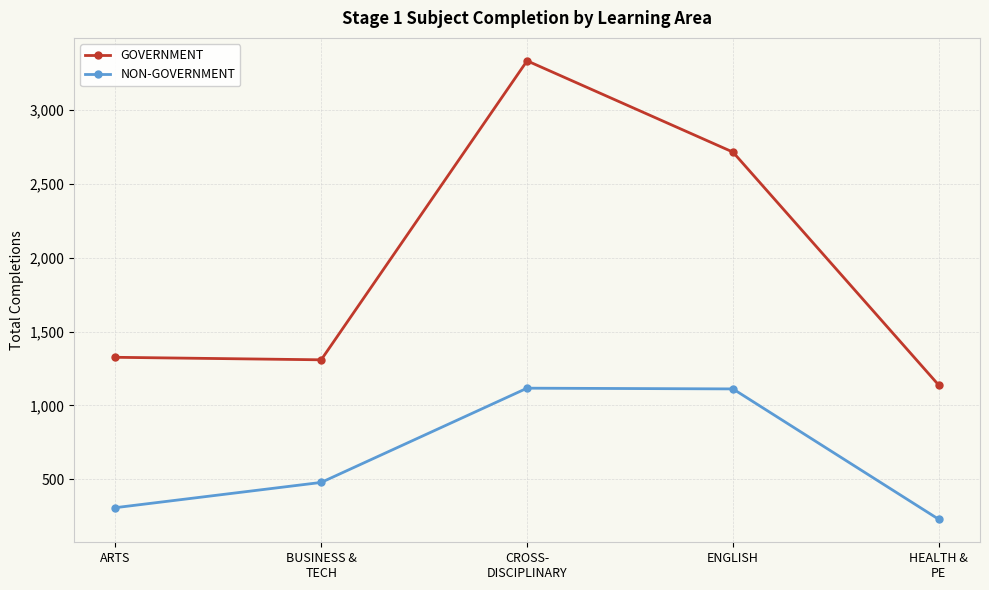

What is the difference between the highest and lowest values at HEALTH &
PE?

908